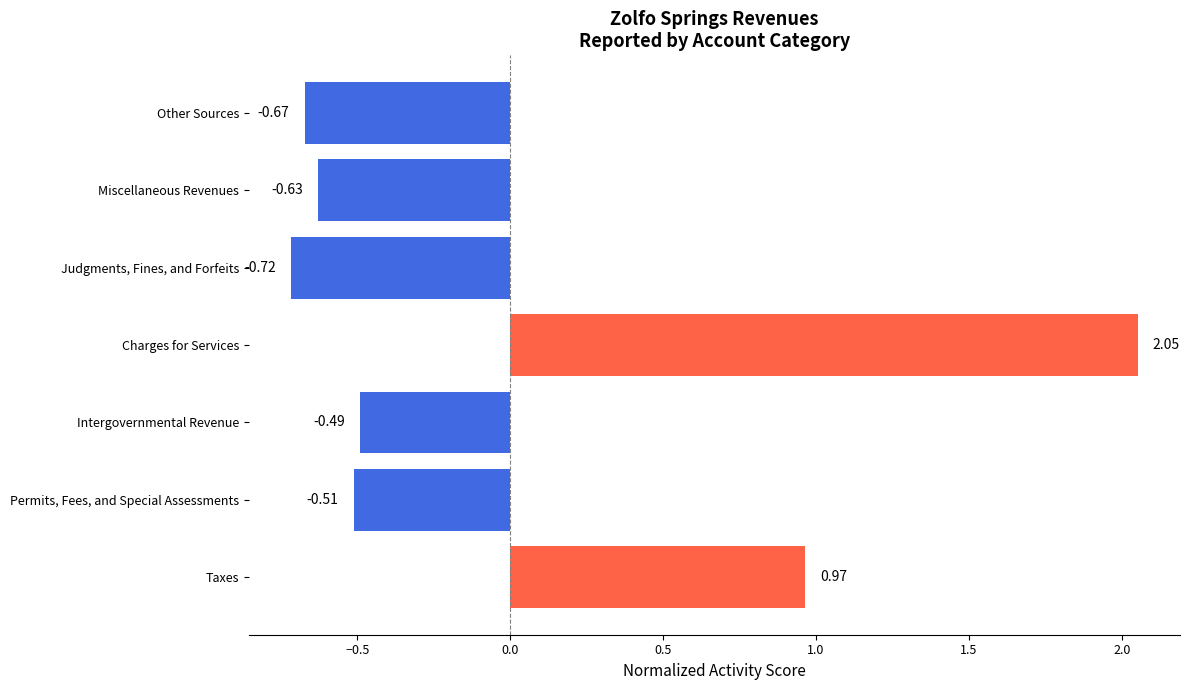

Rank the categories by value from highest to lowest.

Charges for Services, Taxes, Intergovernmental Revenue, Permits, Fees, and Special Assessments, Miscellaneous Revenues, Other Sources, Judgments, Fines, and Forfeits